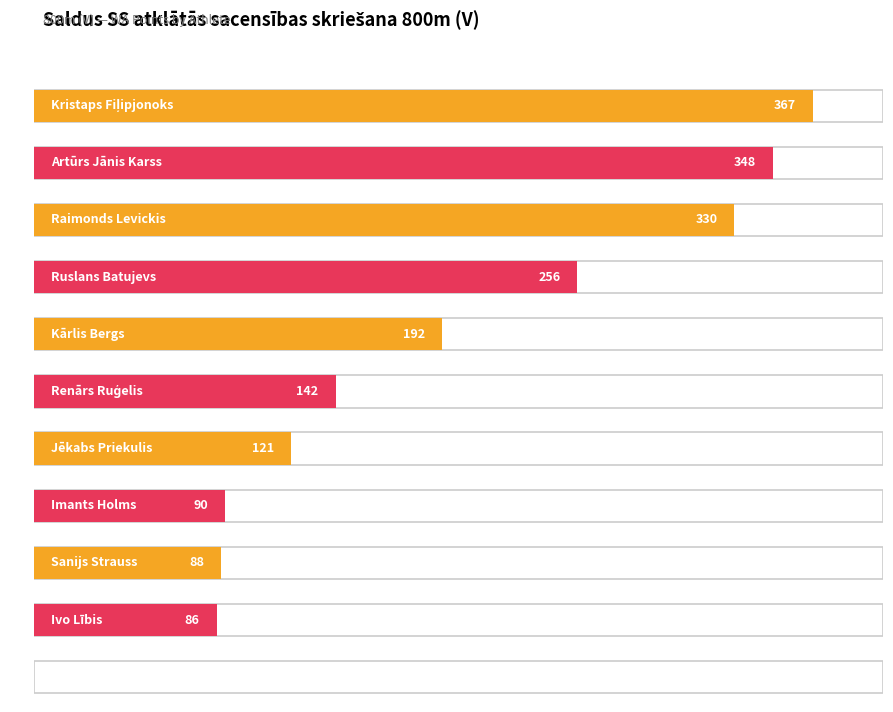

At which category does the chart reach its peak across all series?

Kristaps Fiļipjonoks